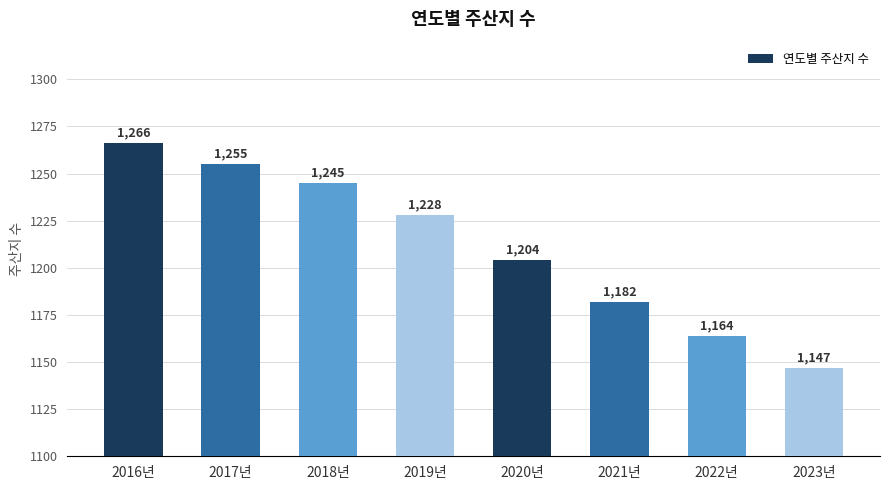

Which label corresponds to the largest value in the chart?

2016년